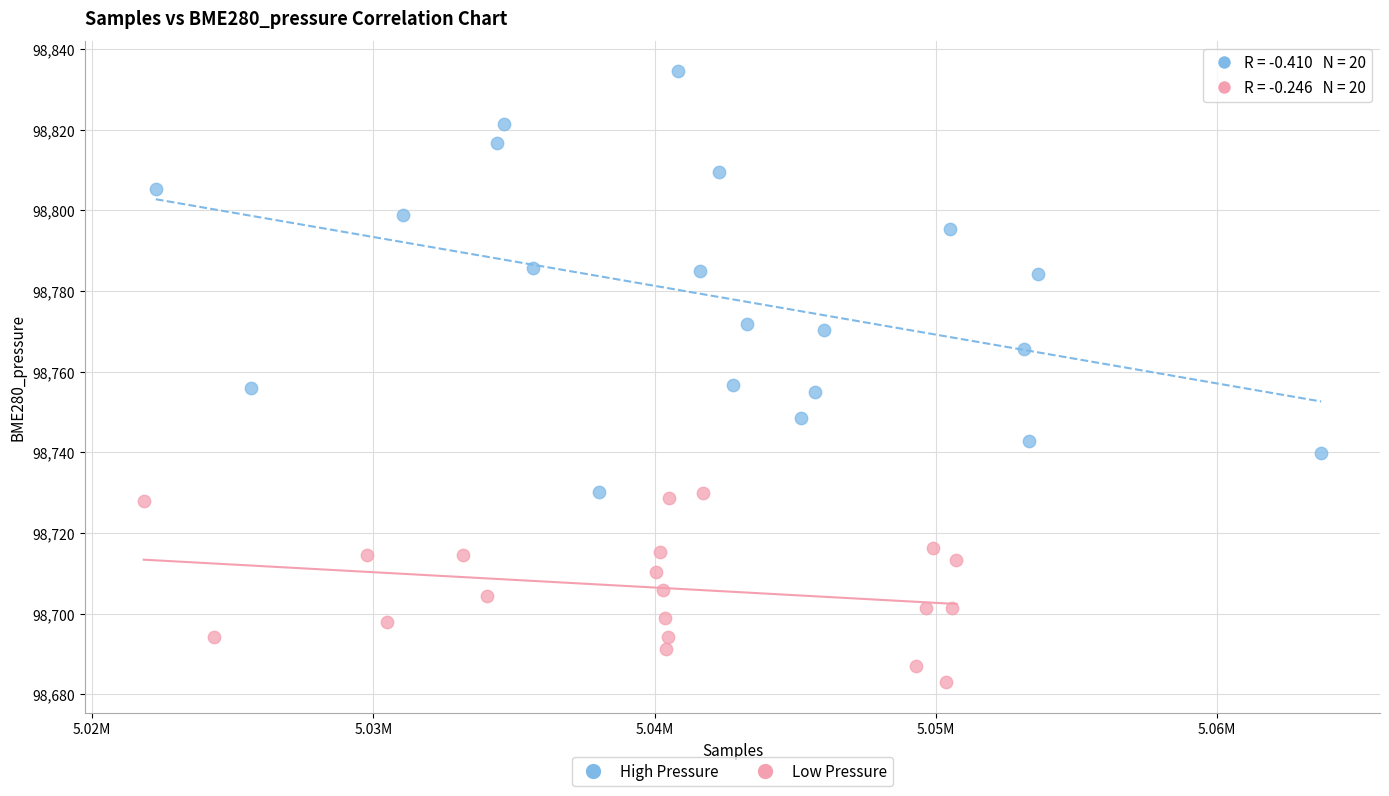

Which series contains the lowest Y value?

Low Pressure